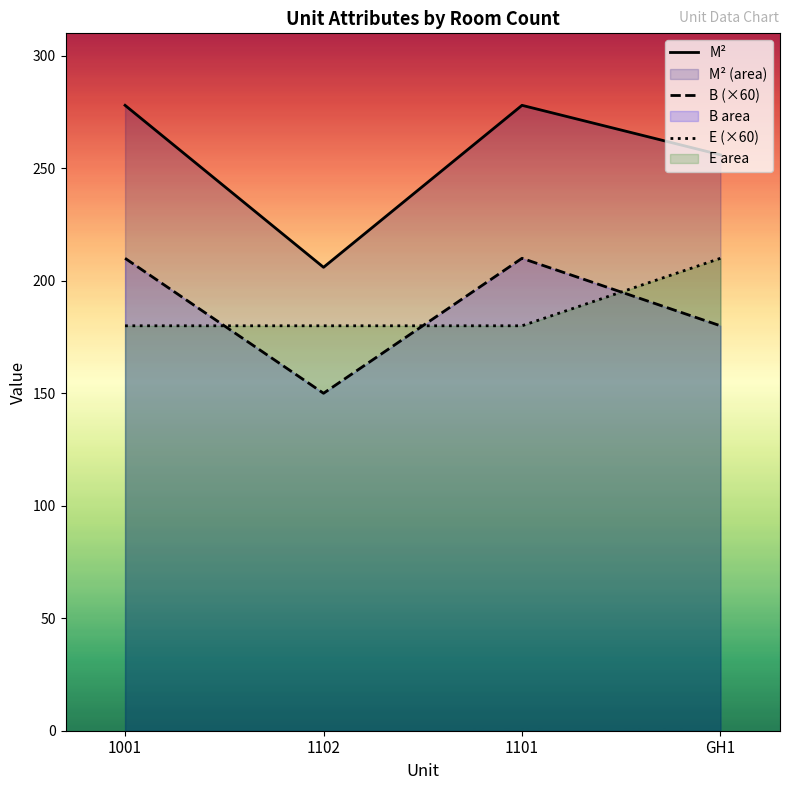

True or false: E (×60) has more than 2 points higher than both neighbors.

False